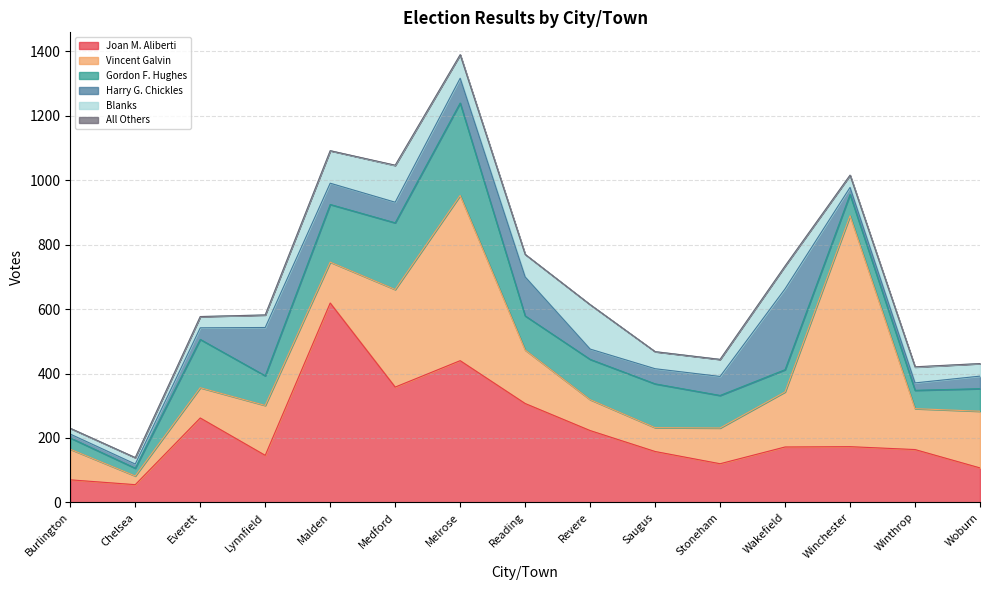

Where is the first local maximum for Vincent Galvin?

Lynnfield